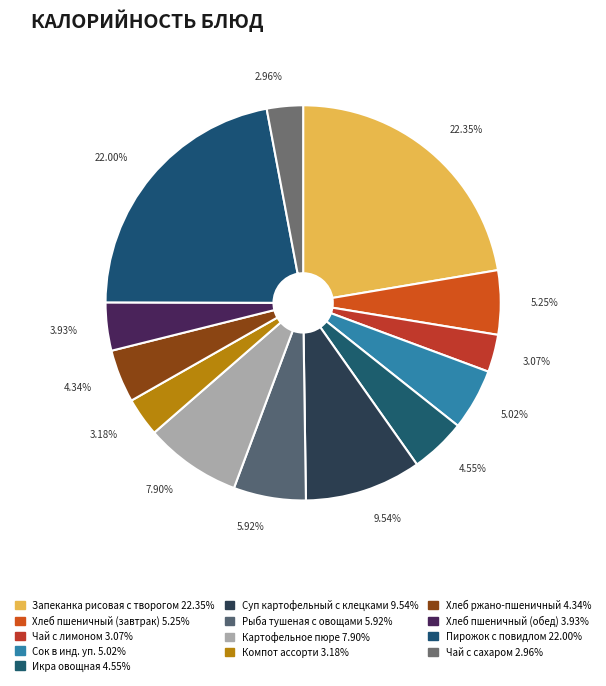

Combined, do Икра овощная and Суп картофельный с клецками account for over 50%?

No